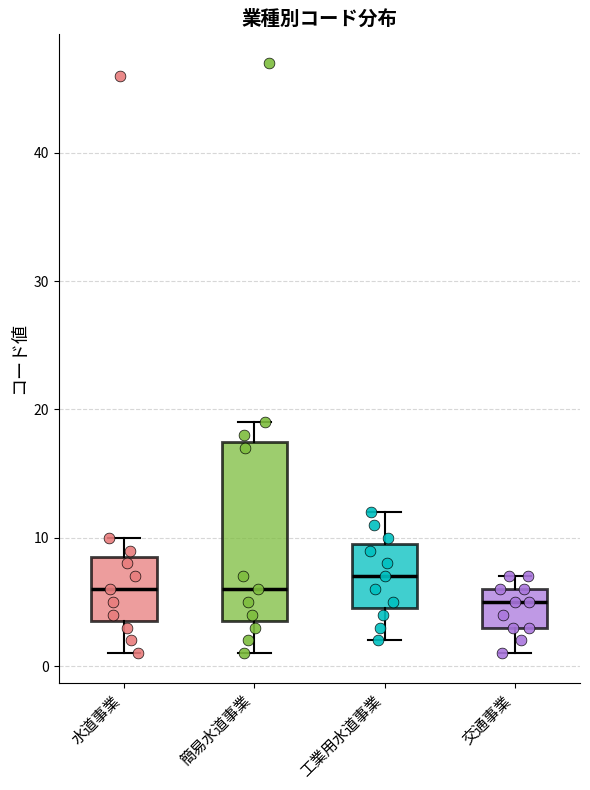

Where does the lower whisker of the box for 工業用水道事業 end on the y-axis? The values are not printed on the chart, so give them approximately, as read against the axis.

2